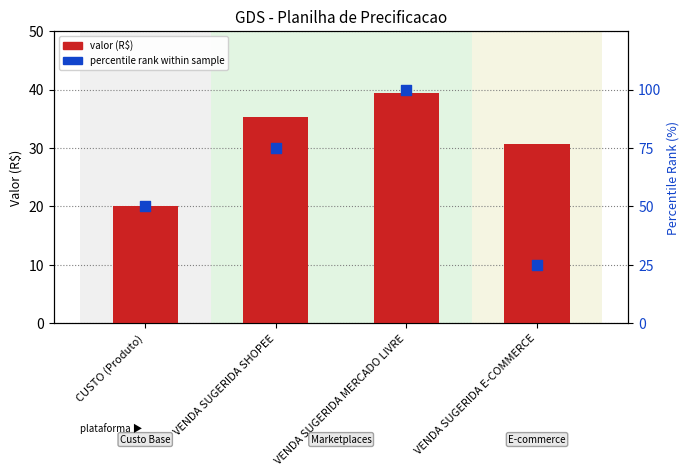

Which series contains the lowest Y value?

valor (R$)